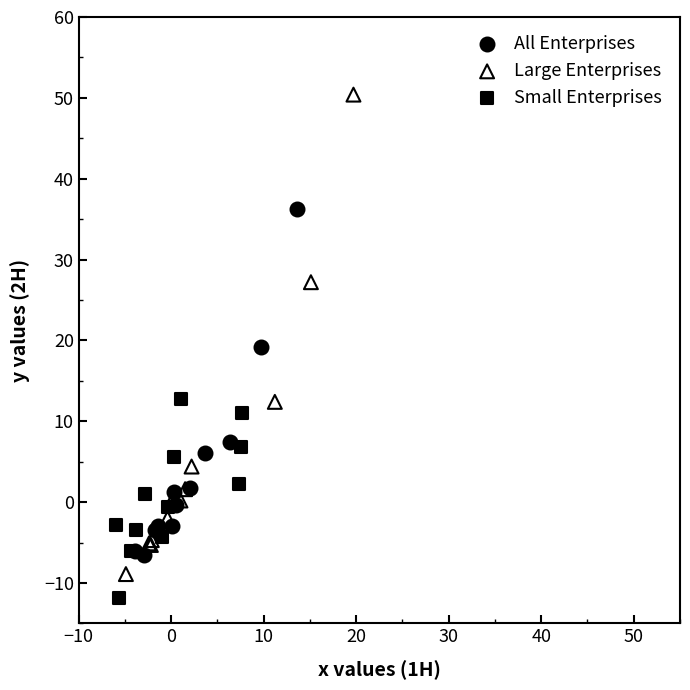

Which series has the largest Y range (max minus min)?

Large Enterprises